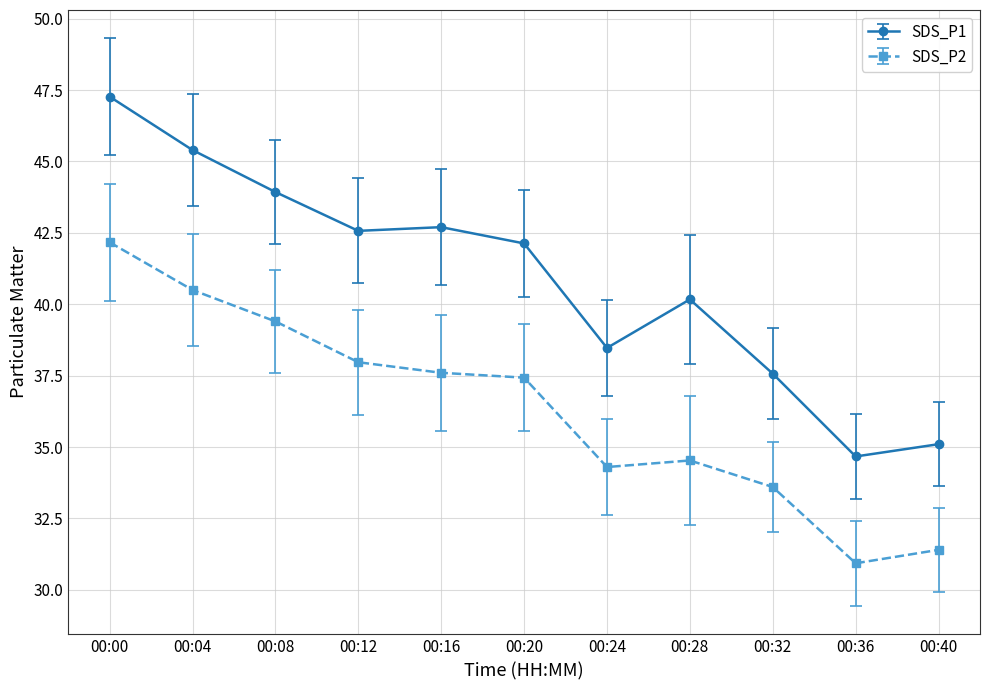

Which series changed the most between 00:04 and 00:24?

SDS_P1